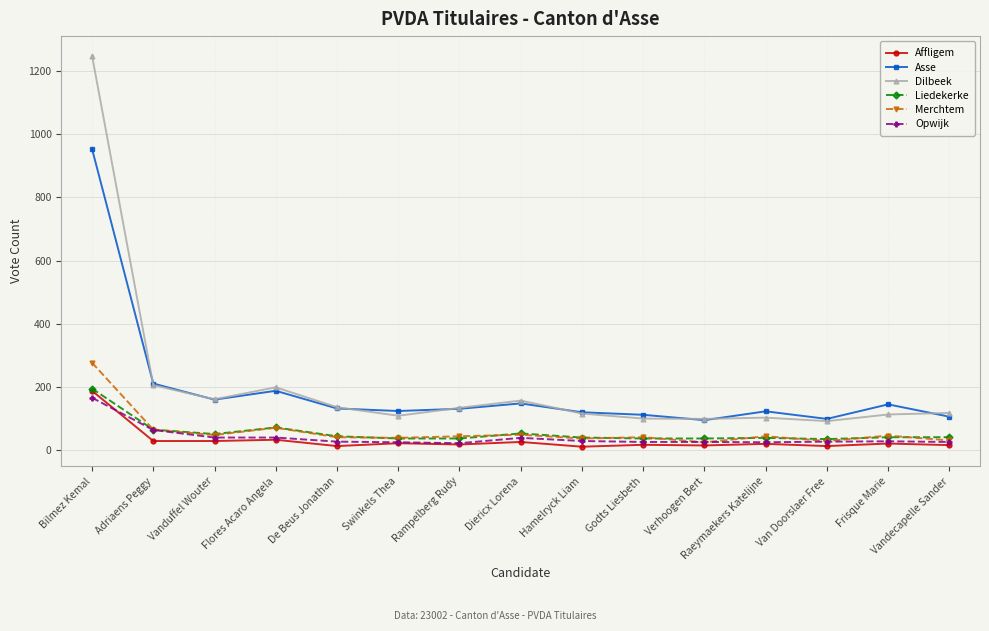

True or false: Affligem has more than 2 points higher than both neighbors.

True